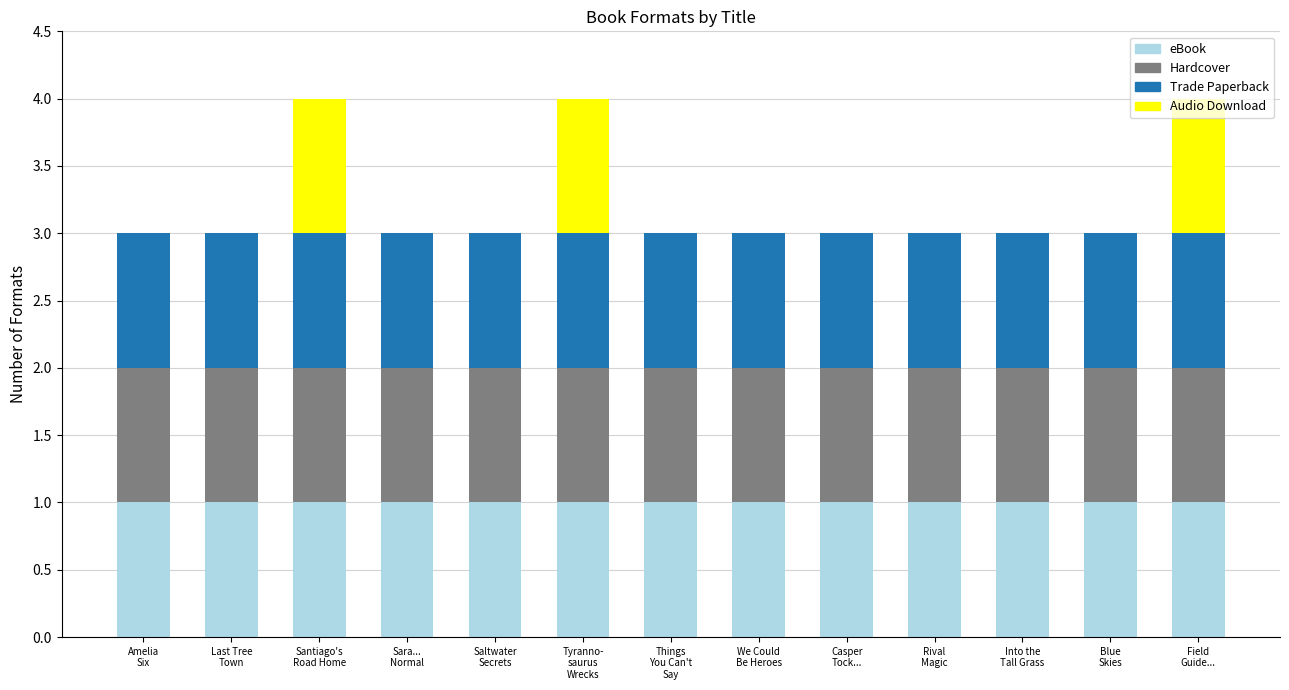

What is the sum of all eBook values?

13